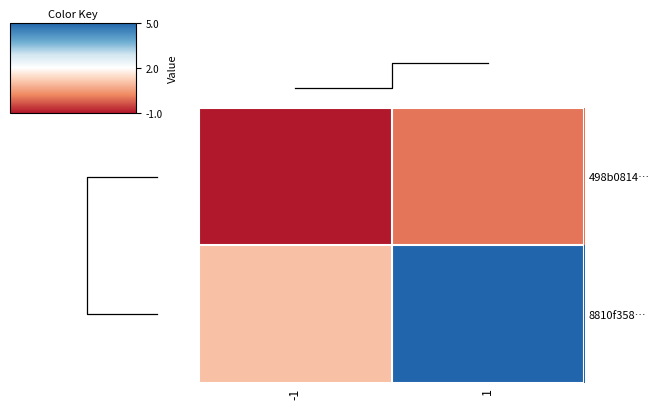

What is the difference between the maximum and minimum values in the 498b0814… series?

1